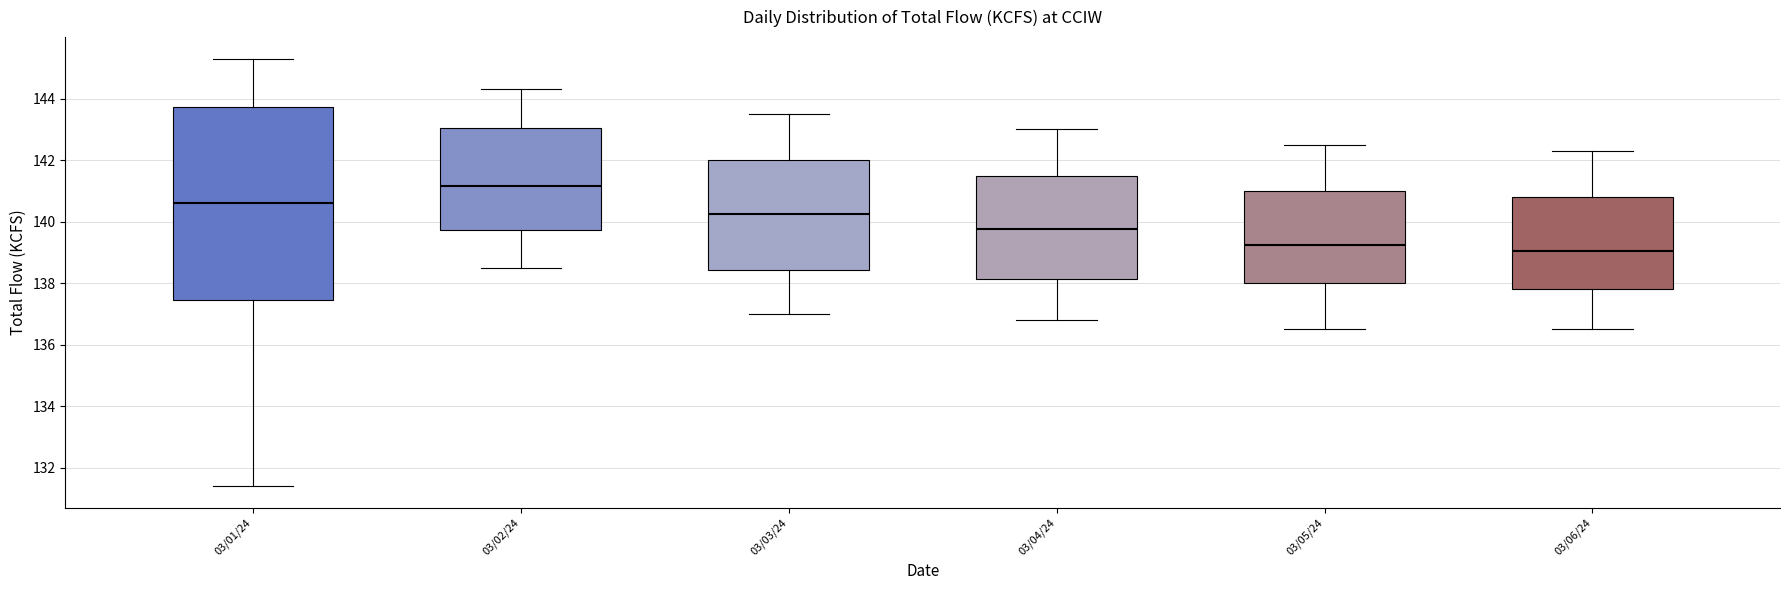

Where is the upper edge of the box for 03/01/24 on the y-axis? The values are not printed on the chart, so give them approximately, as read against the axis.

143.8